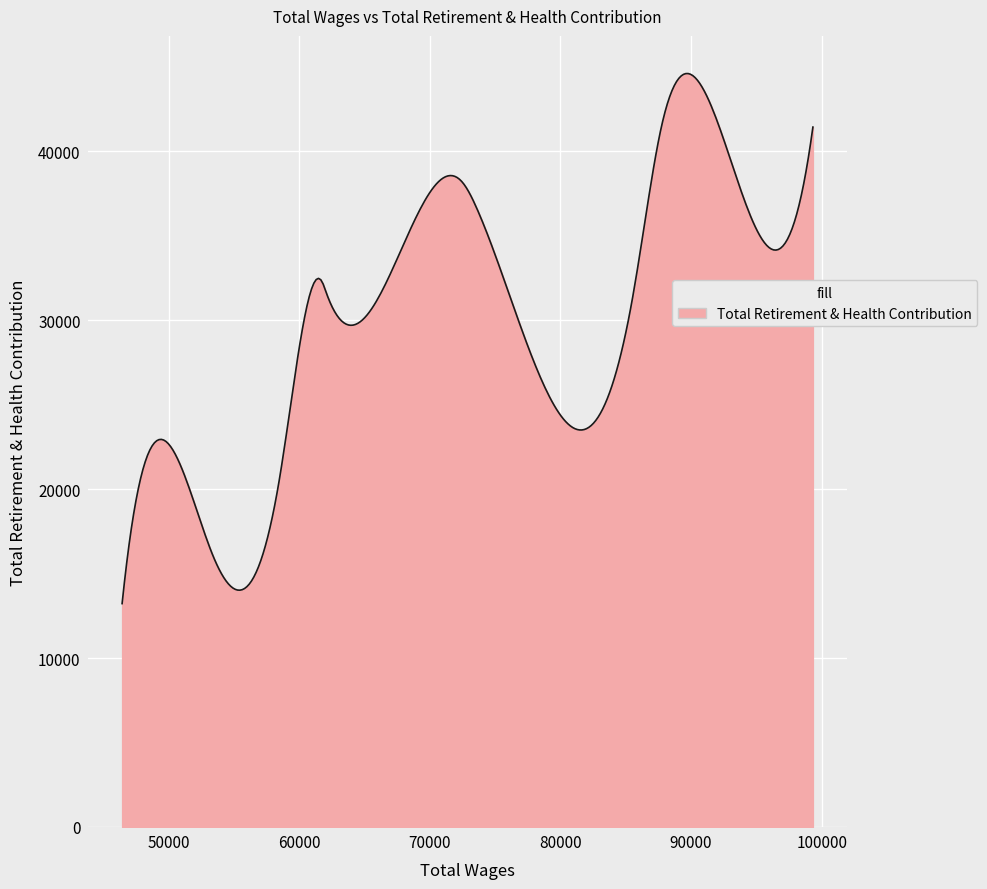

What is the difference between the maximum and minimum values?

31374.3